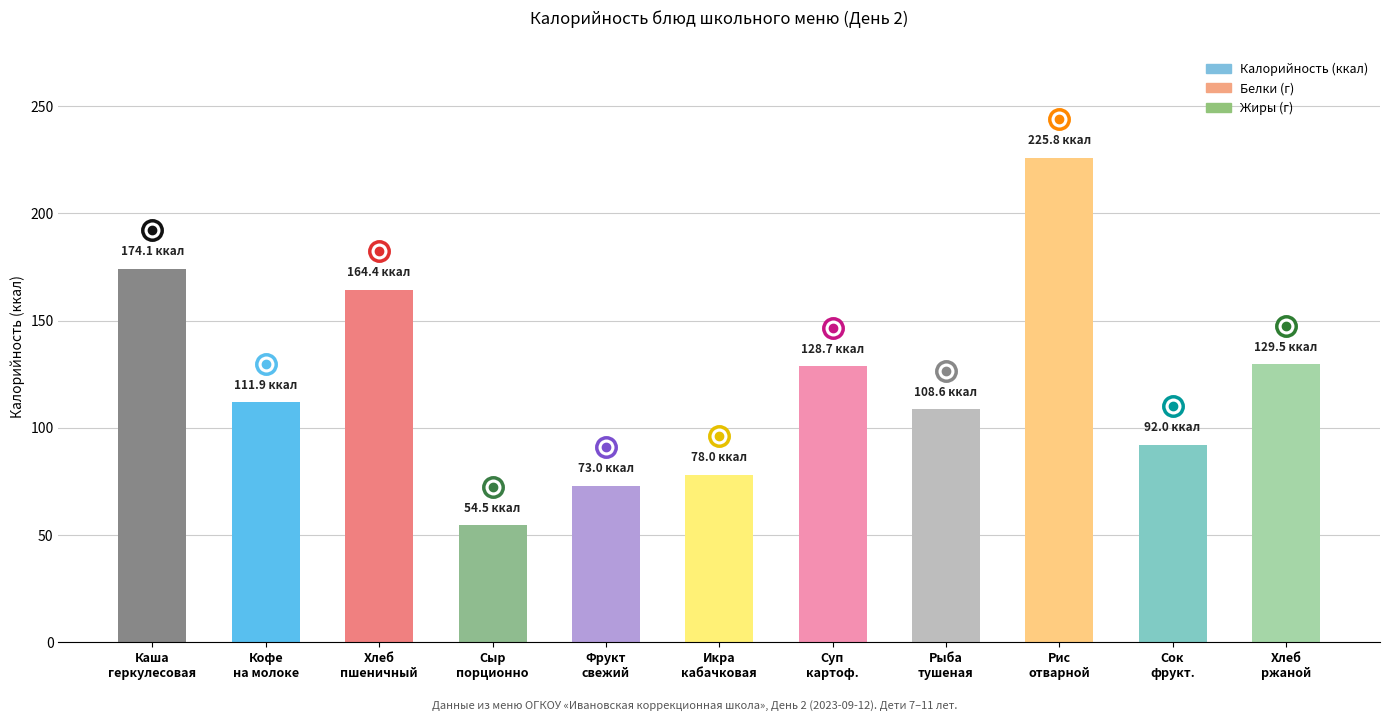

Are the bars grouped side by side (vs. stacked)?

No